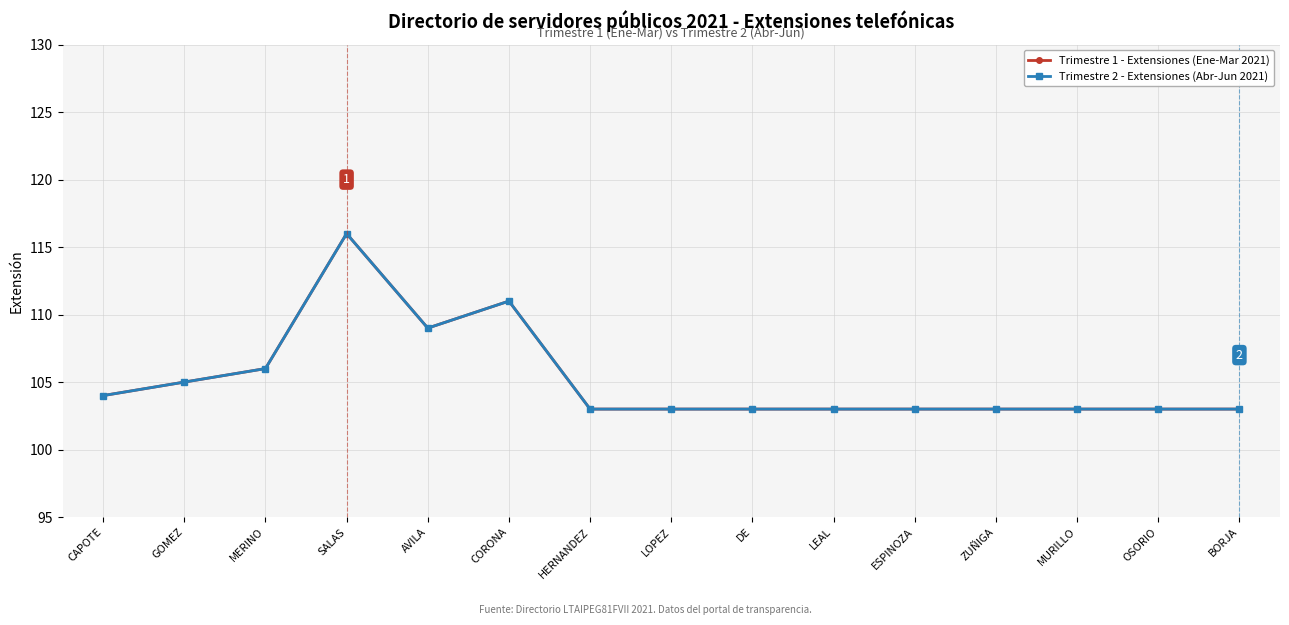

What is the average value of the Trimestre 1 - Extensiones (Ene-Mar 2021) series?

105